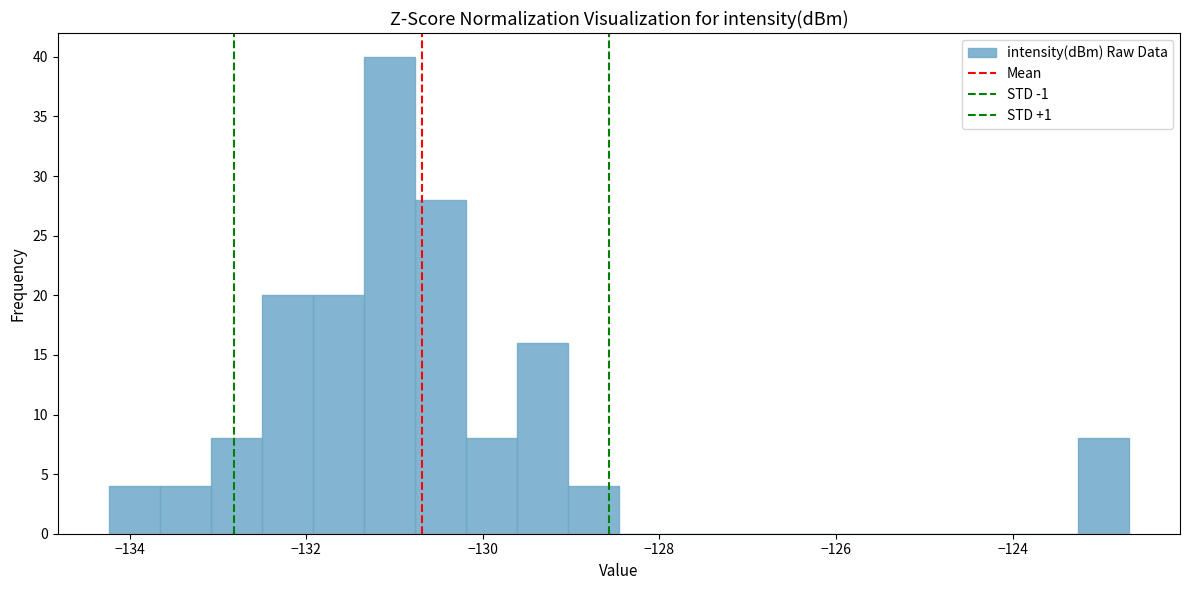

Read against the x-axis, roughly where is the centre of the tallest bar?

-131.0